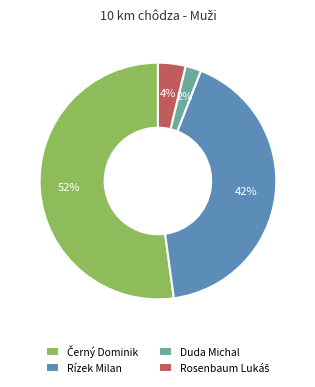

Between Duda Michal and Rízek Milan, which is larger?

Rízek Milan